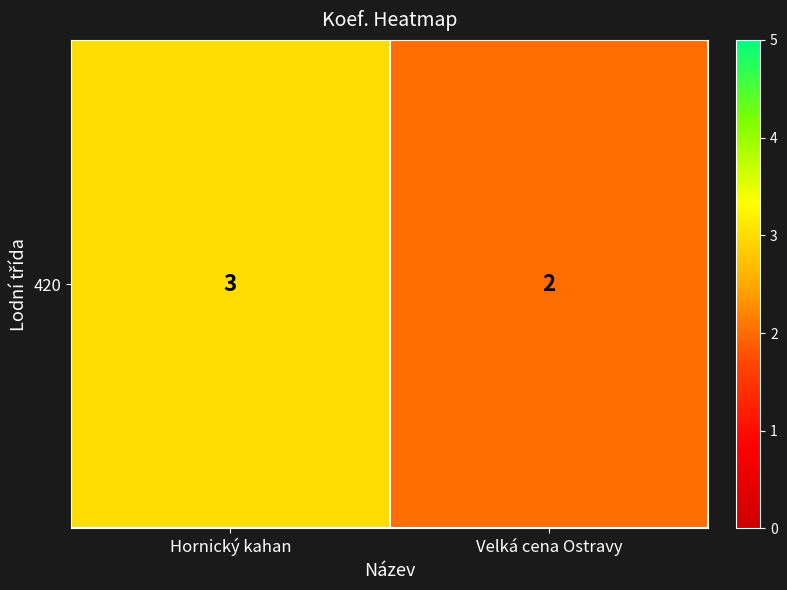

Which category has the highest value across all series?

Hornický kahan